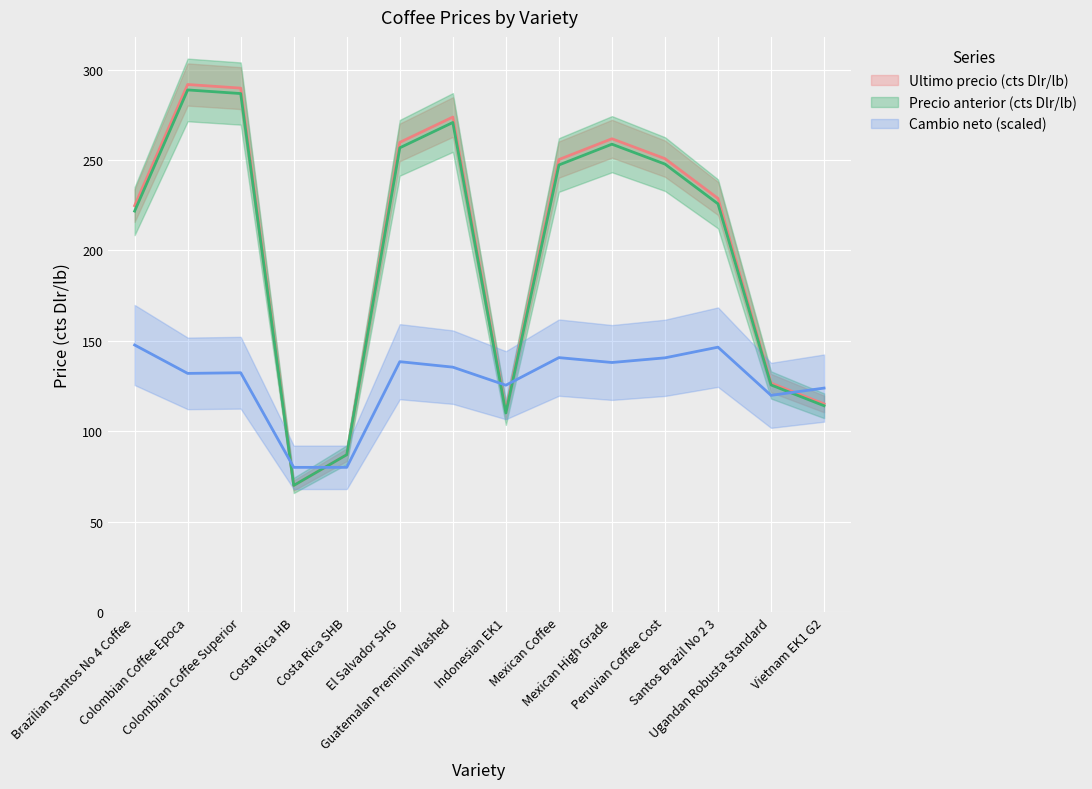

Which series has the largest range (max minus min)?

Ultimo precio (cts Dlr/lb)